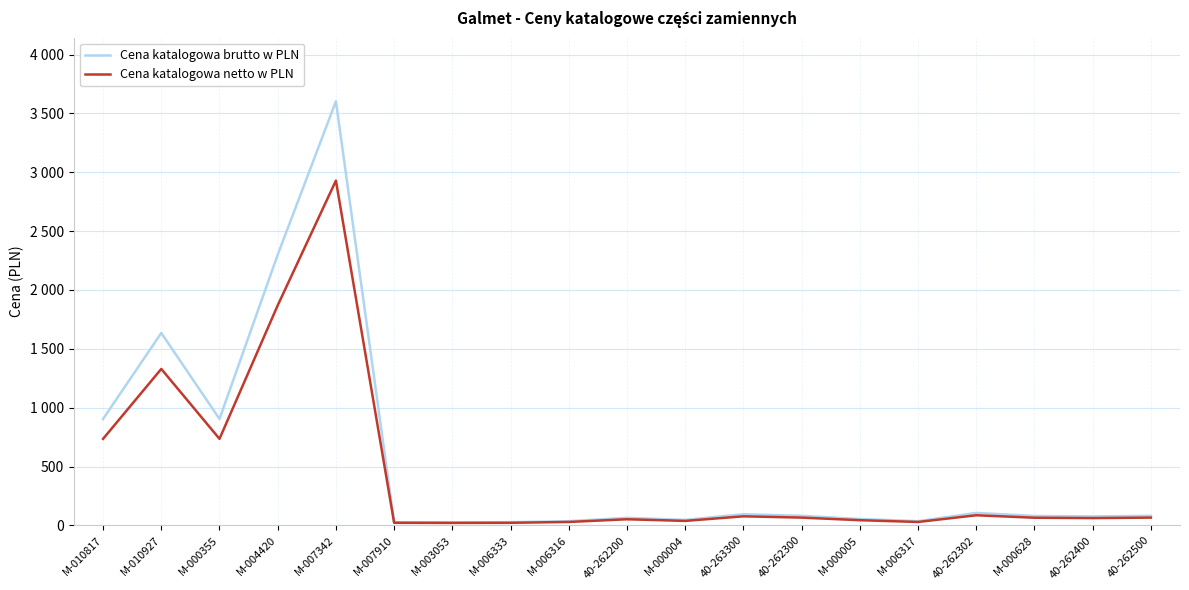

Is this an area chart (filled region under the line)?

No